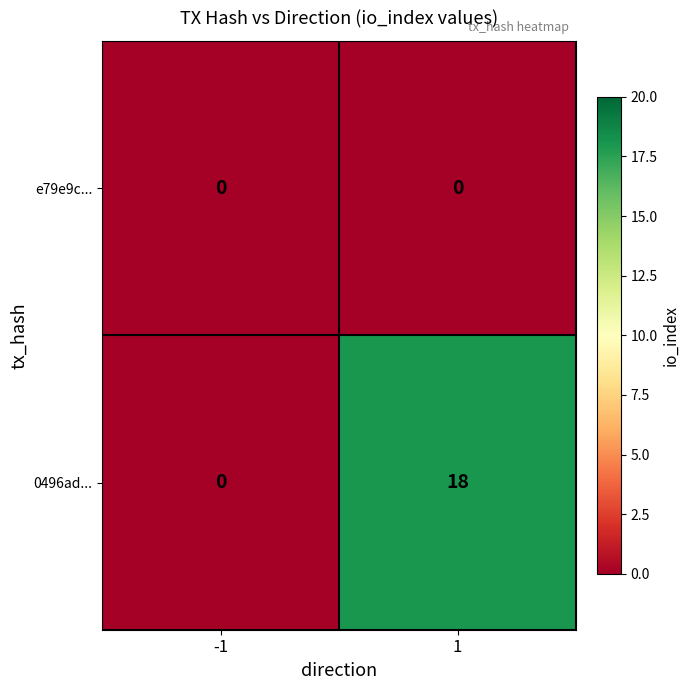

Reading right to left, what are all the values shown in this chart?

e79e9c...: 1=0	-1=0
0496ad...: 1=18	-1=0